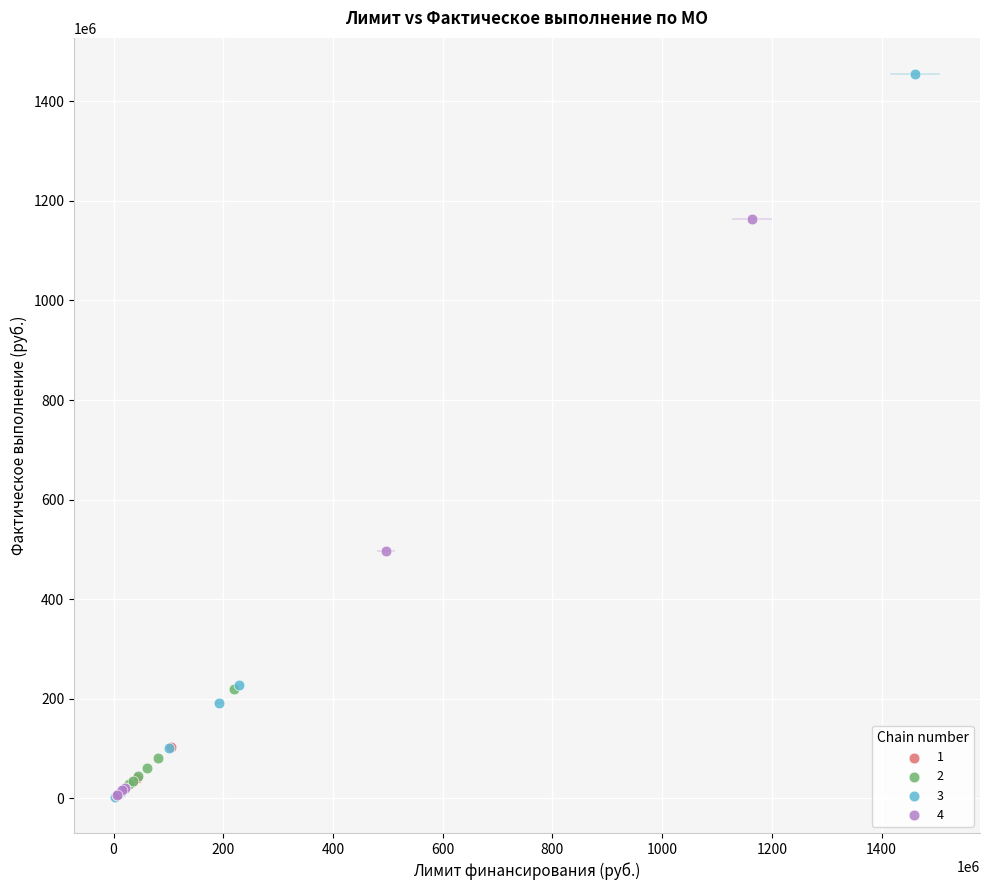

Which series reaches the maximum Y coordinate?

3